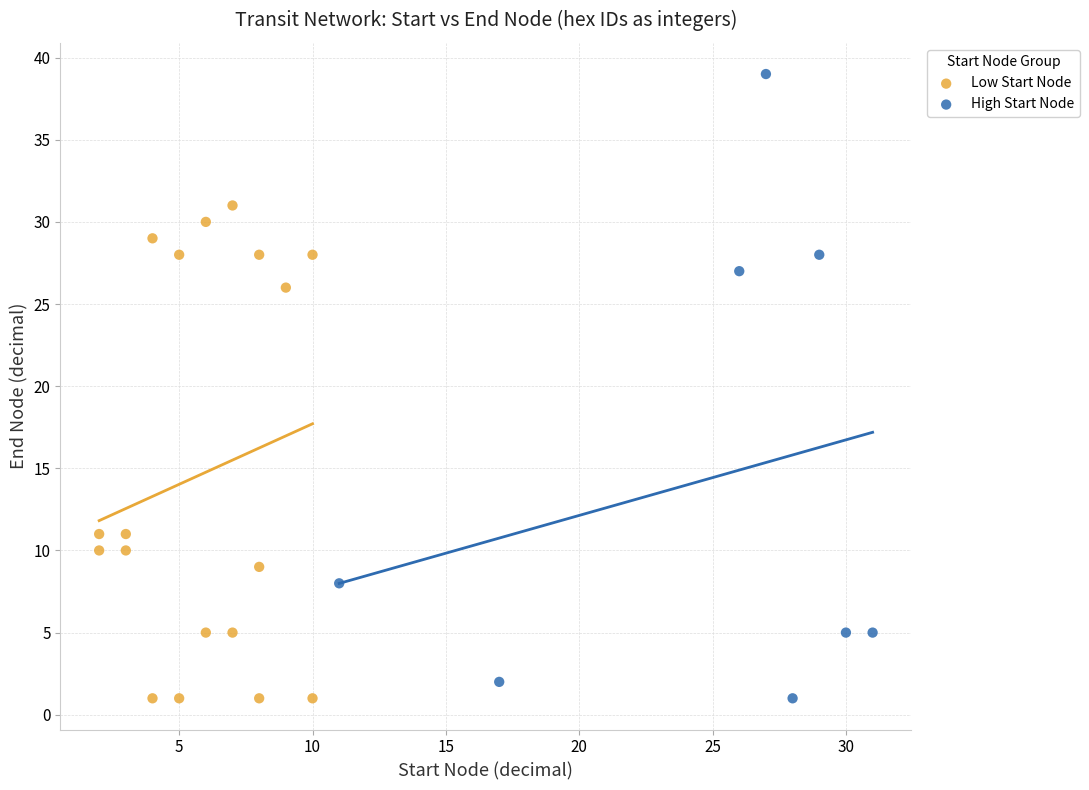

Which series has the widest spread of Y values?

High Start Node